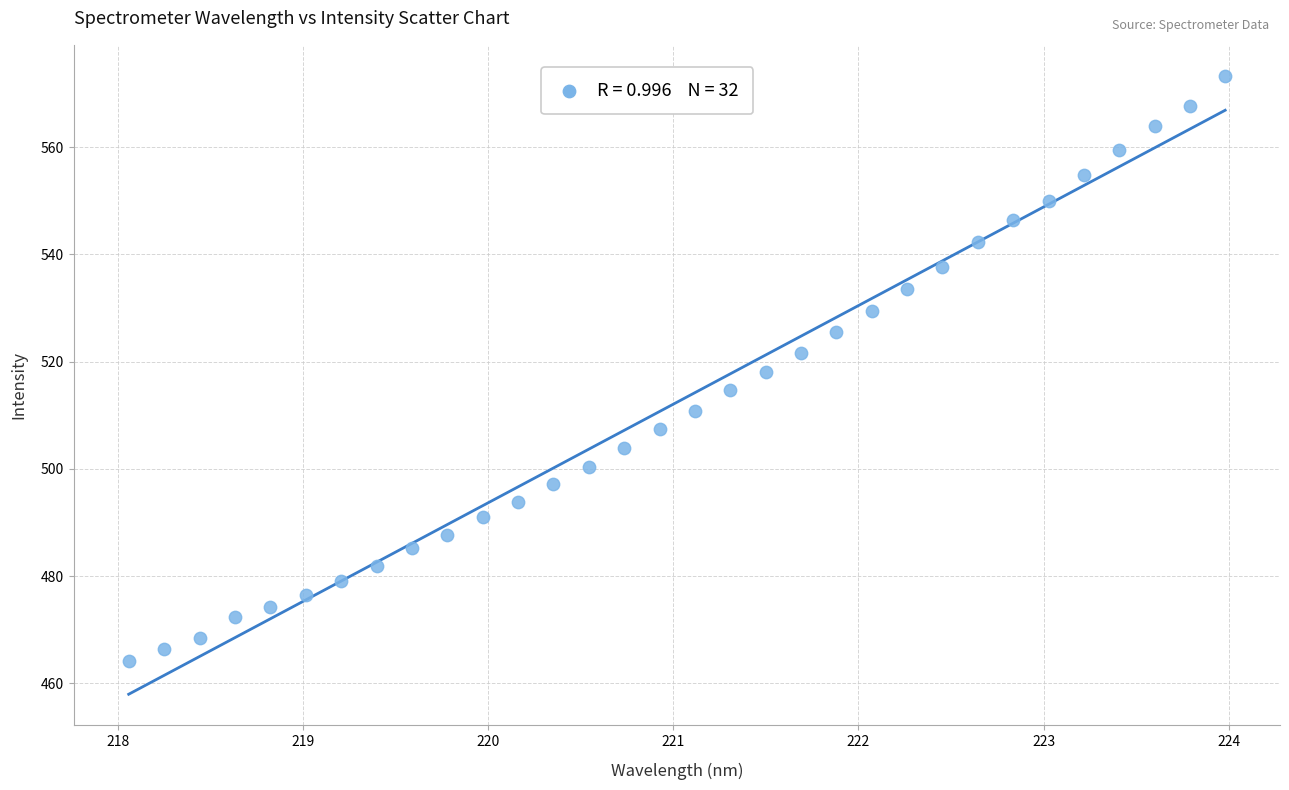

What is the range of X values (max minus min)?

5.9